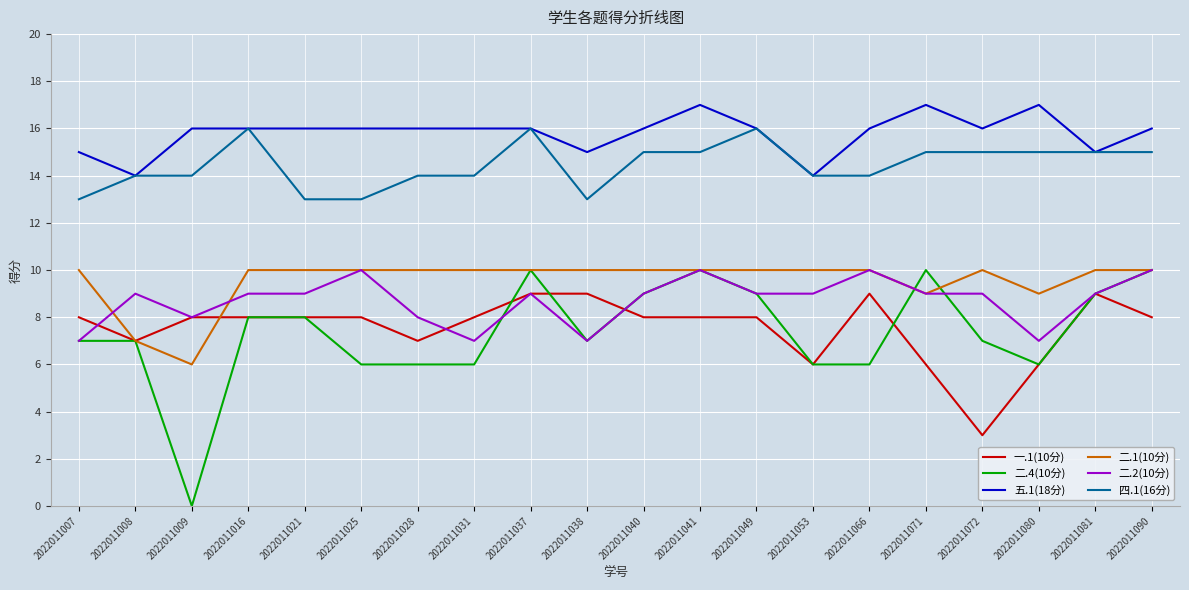

Does the chart have visible grid lines?

Yes